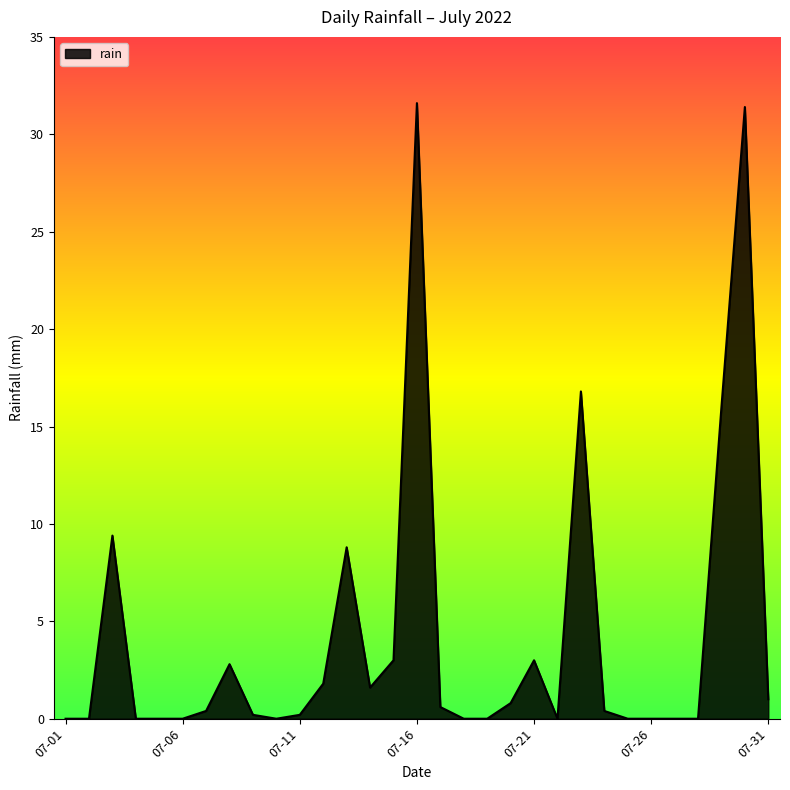

What is the maximum value shown in the chart?

31.6